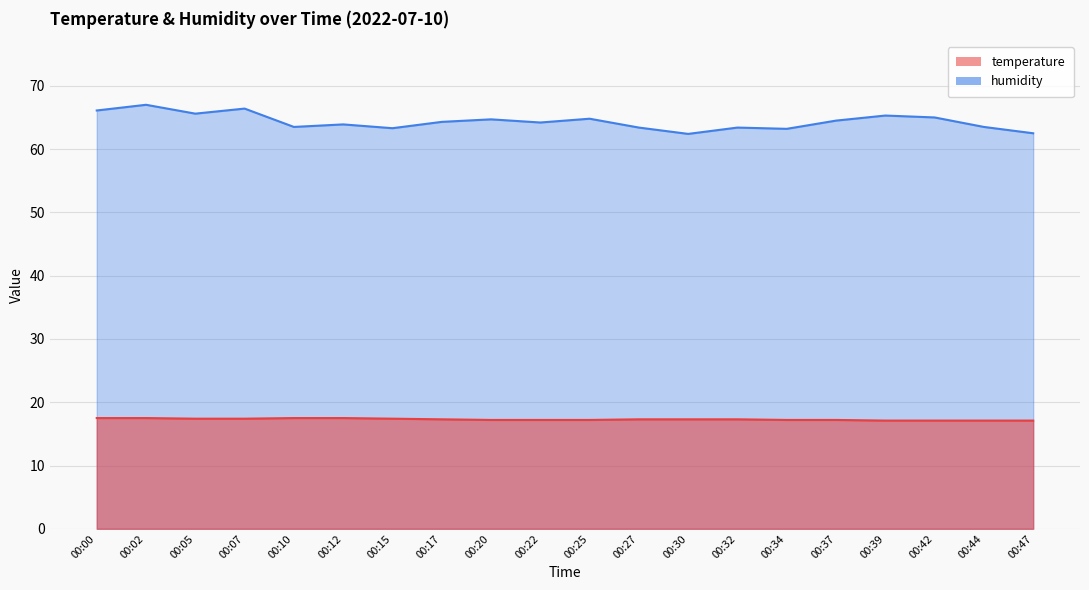

How many lines are shown in the chart?

2